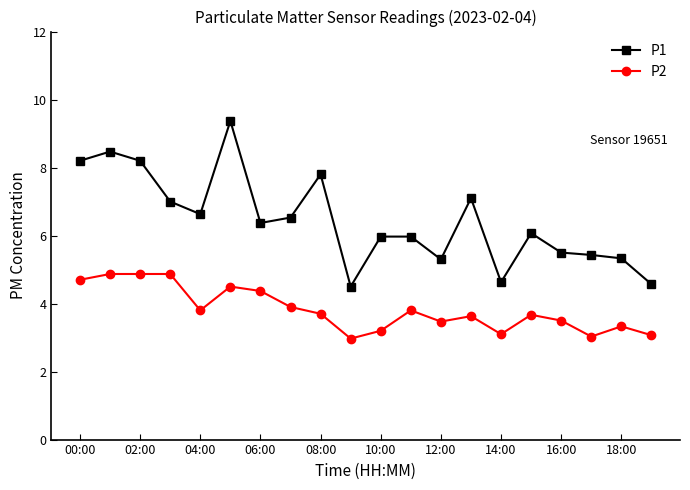

At how many categories does at least one series exceed 5?

17